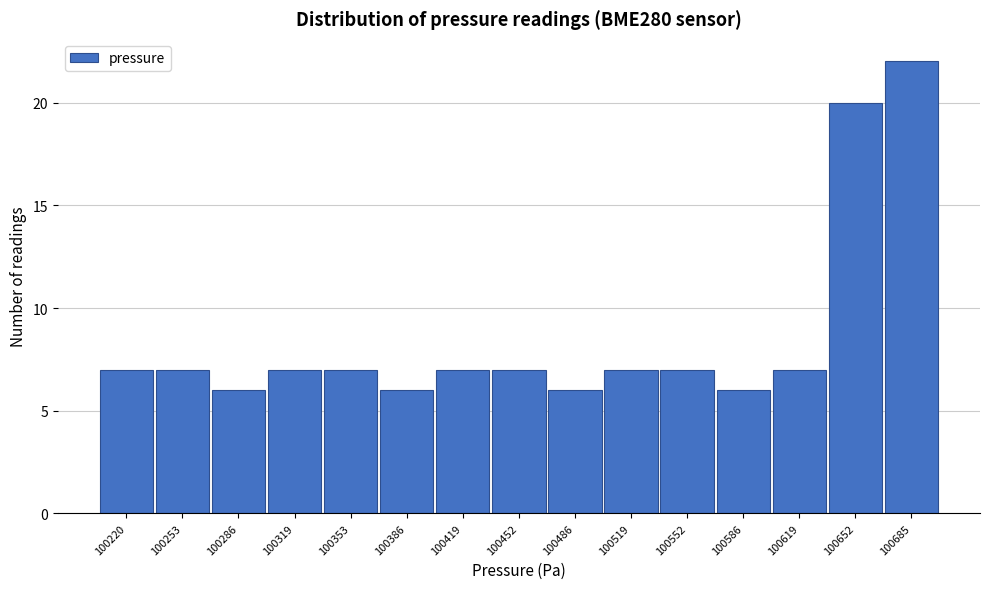

Reading left to right, list all the values displayed in this chart.

7	7	6	7	7	6	7	7	6	7	7	6	7	20	22